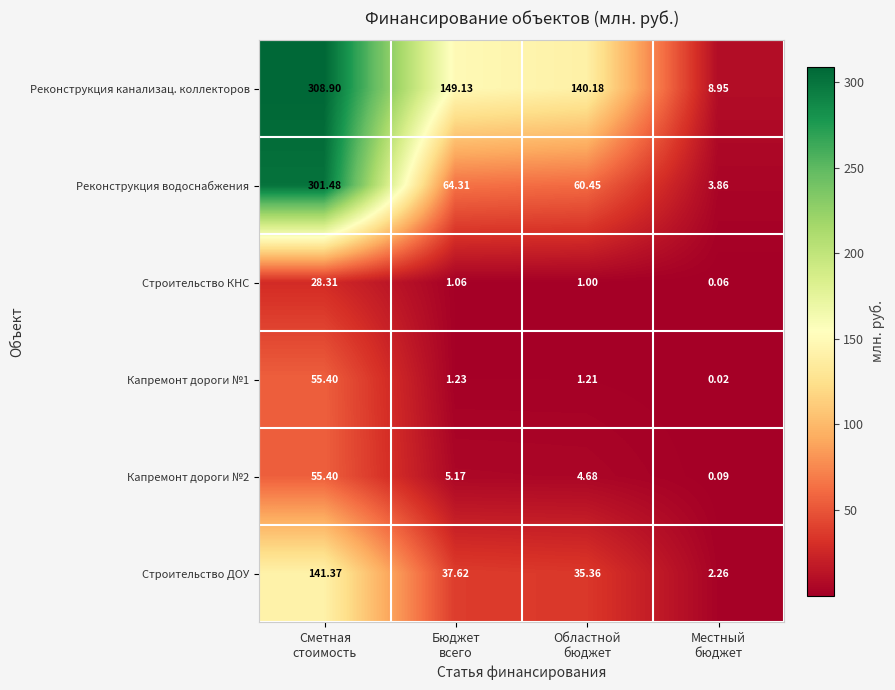

Which series has the widest spread of values?

Реконструкция канализац. коллекторов